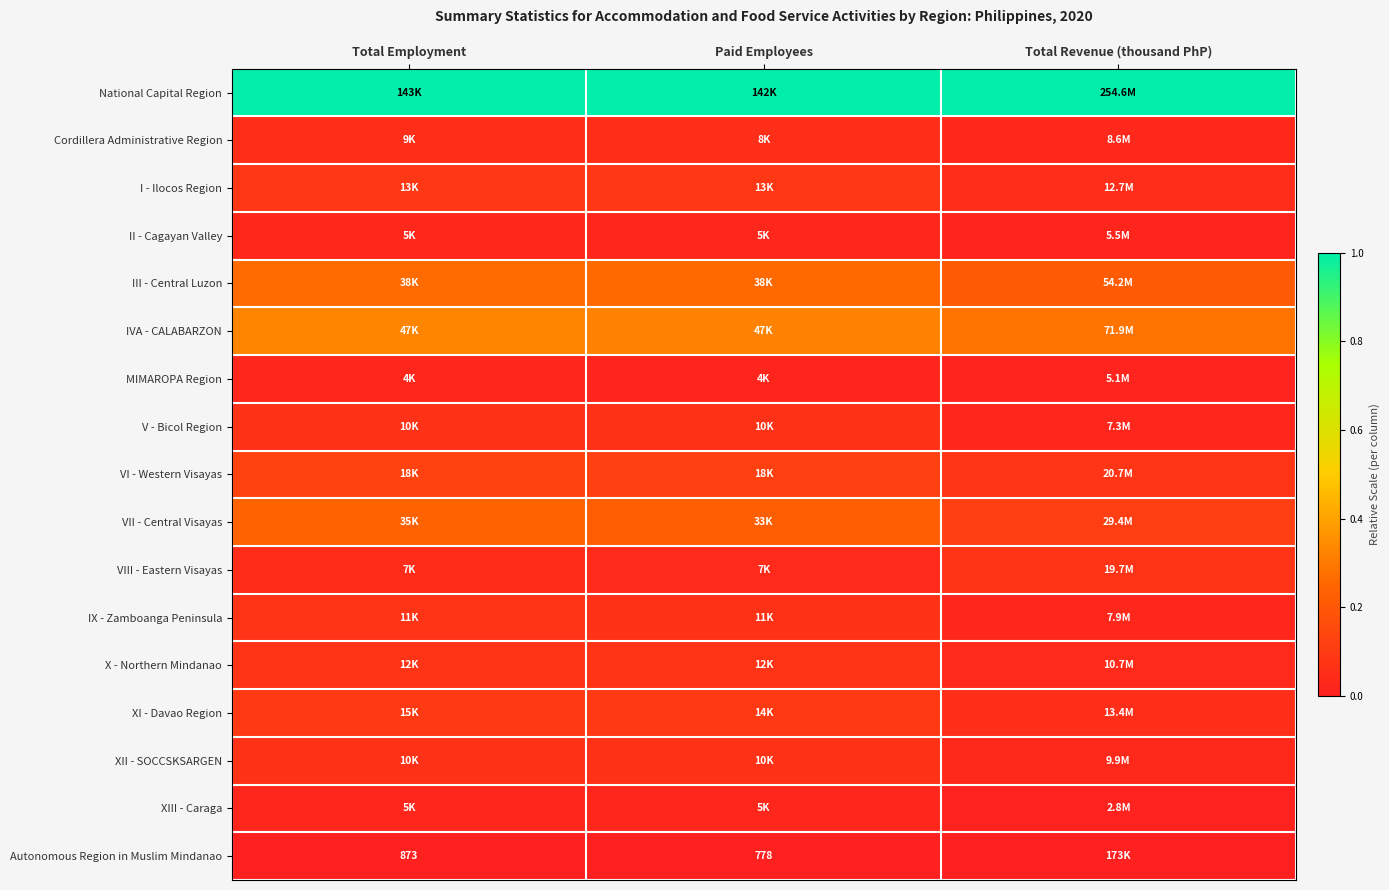

Rank the series by their maximum value, from lowest to highest.

Autonomous Region in Muslim Mindanao, MIMAROPA Region, XIII - Caraga, II - Cagayan Valley, Cordillera Administrative Region, XII - SOCCSKSARGEN, V - Bicol Region, IX - Zamboanga Peninsula, X - Northern Mindanao, VIII - Eastern Visayas, I - Ilocos Region, XI - Davao Region, VI - Western Visayas, VII - Central Visayas, III - Central Luzon, IVA - CALABARZON, National Capital Region